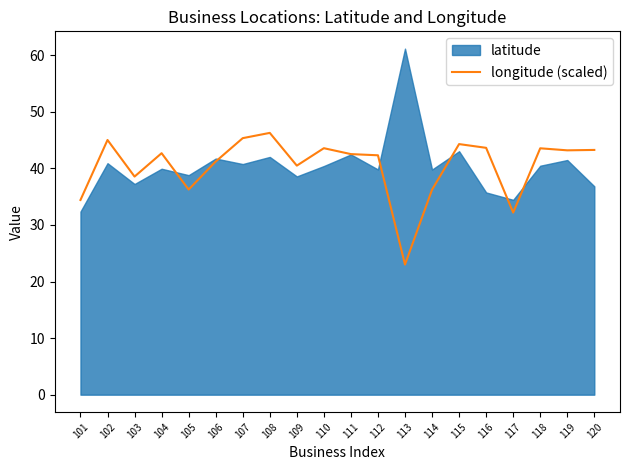

The chart shows a value of 29.9 at 119. True or false?

False